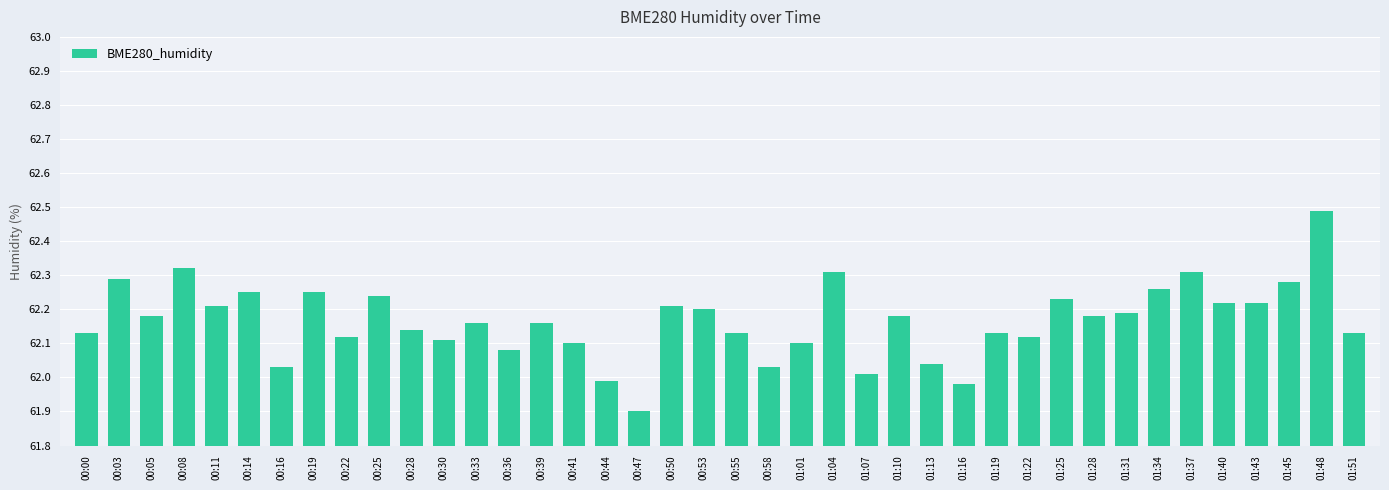

What is the smallest value displayed?

61.9